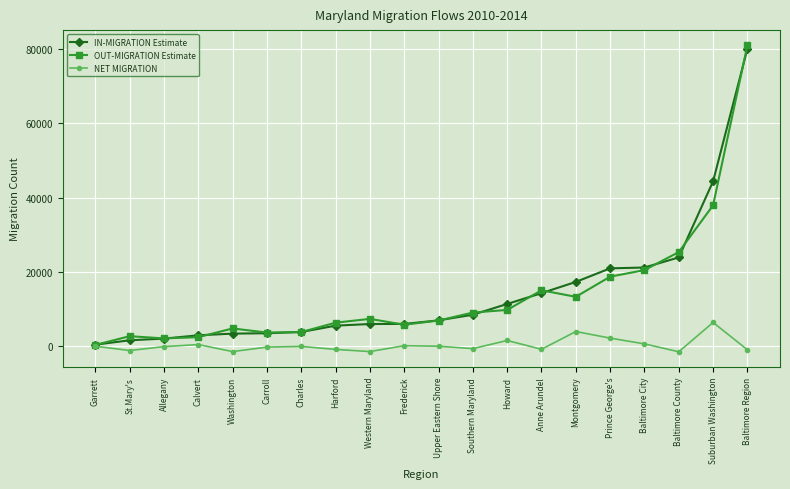

What is the label of the 2nd point from the right?

Suburban Washington